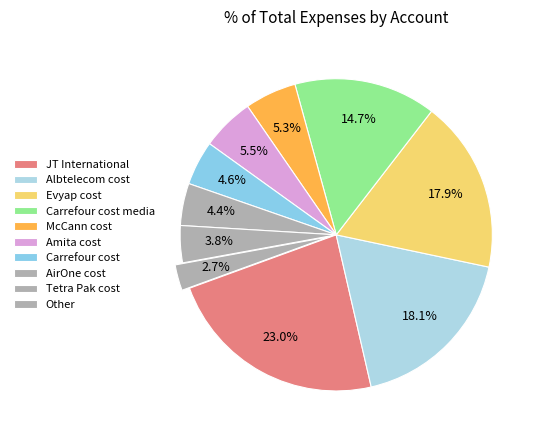

Which category has the biggest portion of the pie?

JT International